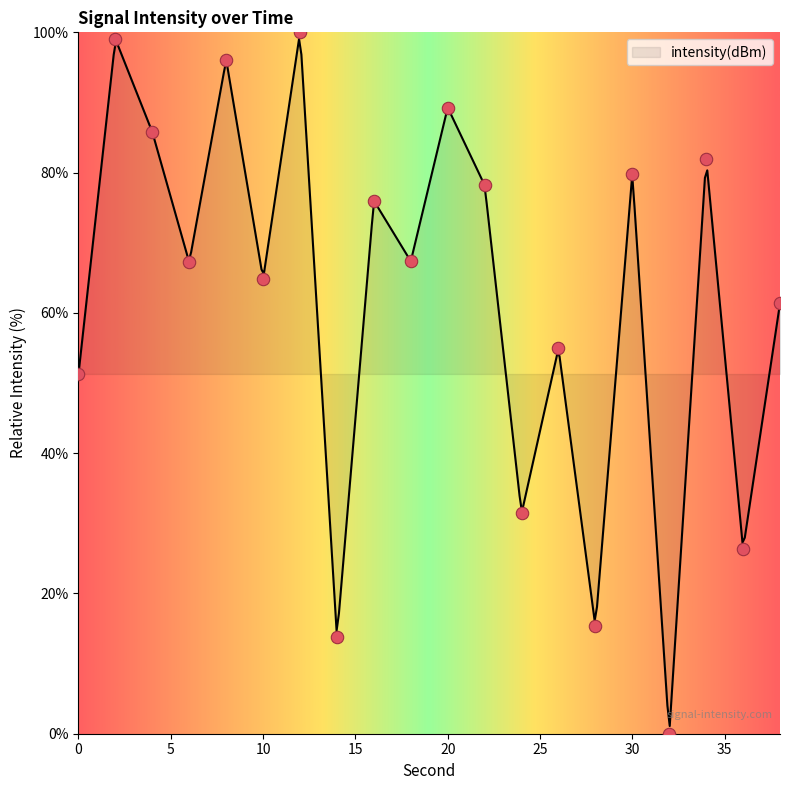

What is the change in value from 10 to 16?

+11.2